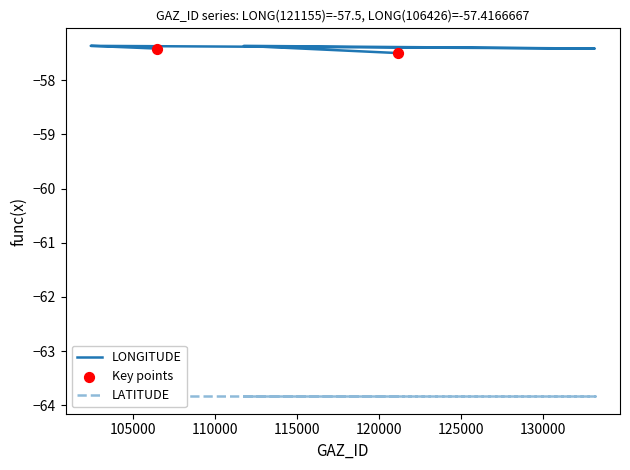

What is the change in value from 121155 to 102394?

+0.1